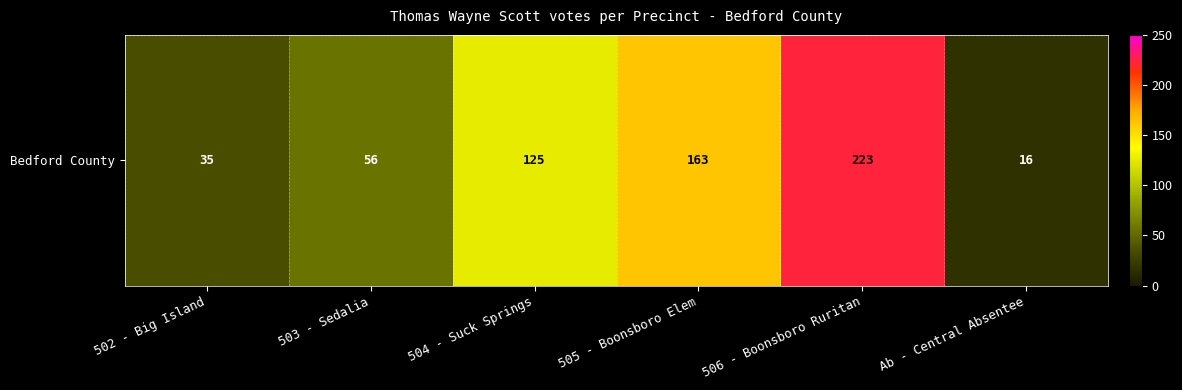

List the labels in order of value, smallest first.

Ab - Central Absentee, 502 - Big Island, 503 - Sedalia, 504 - Suck Springs, 505 - Boonsboro Elem, 506 - Boonsboro Ruritan